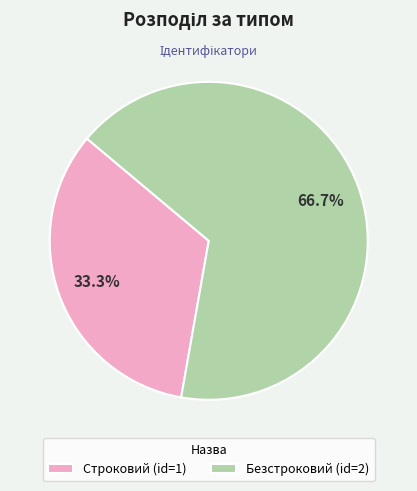

Which slice is the largest?

Безстроковий